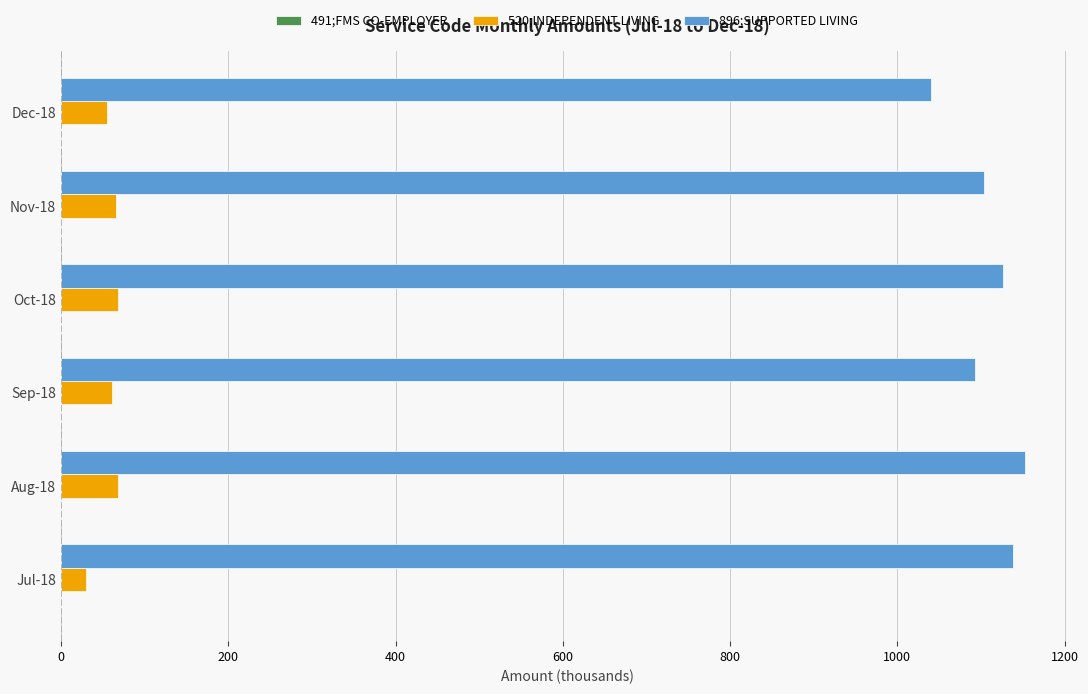

Is the value of 896;SUPPORTED LIVING at Oct-18 greater than the value of 520;INDEPENDENT LIVING at Nov-18?

Yes